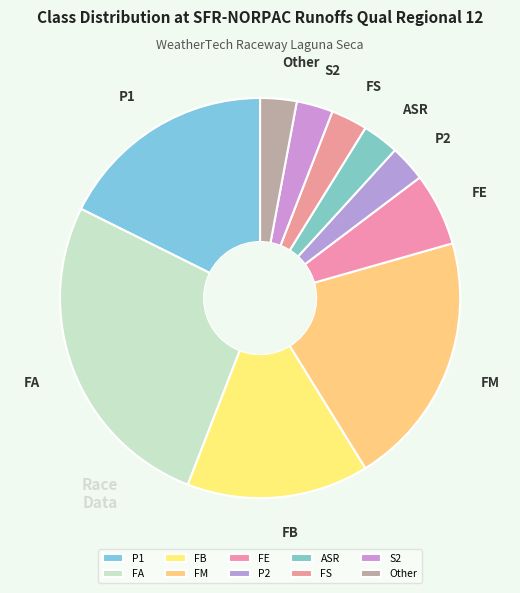

What is the largest slice in the pie chart?

FA